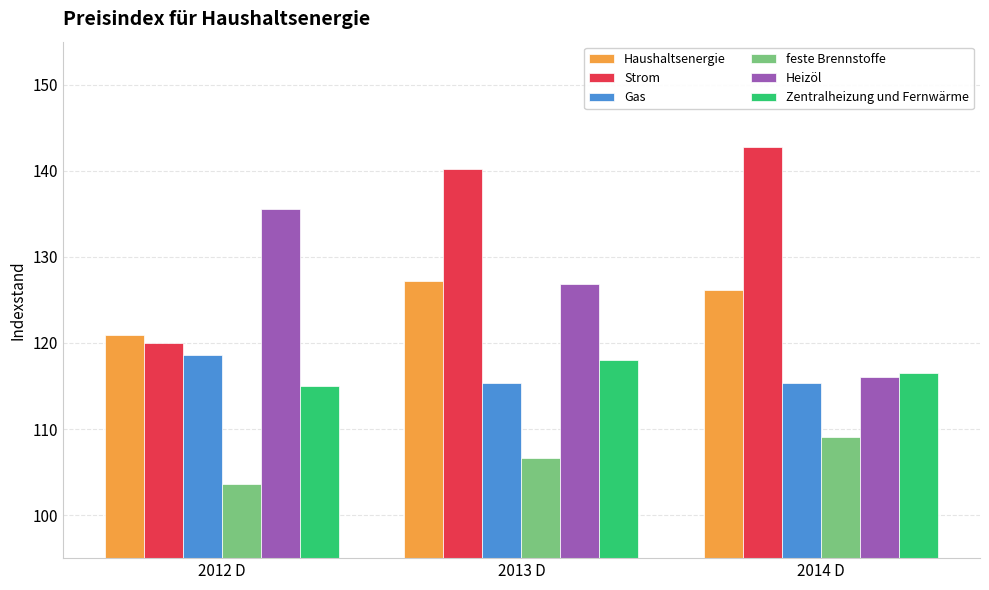

What is the lowest value of the Strom series?

120.0